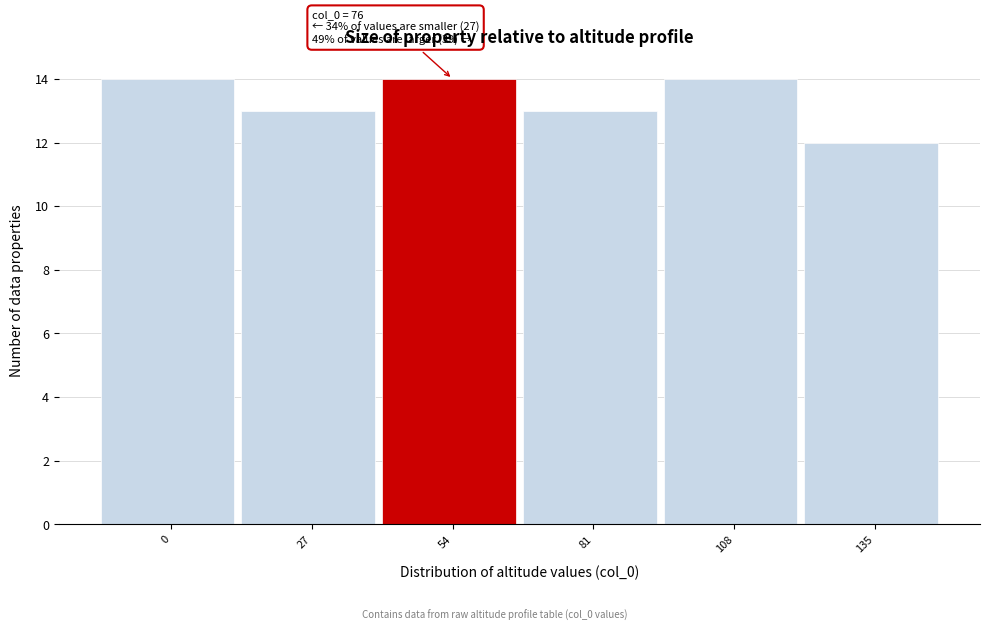

Reading left to right, transcribe all the data shown in this chart.

14	13	14	13	14	12